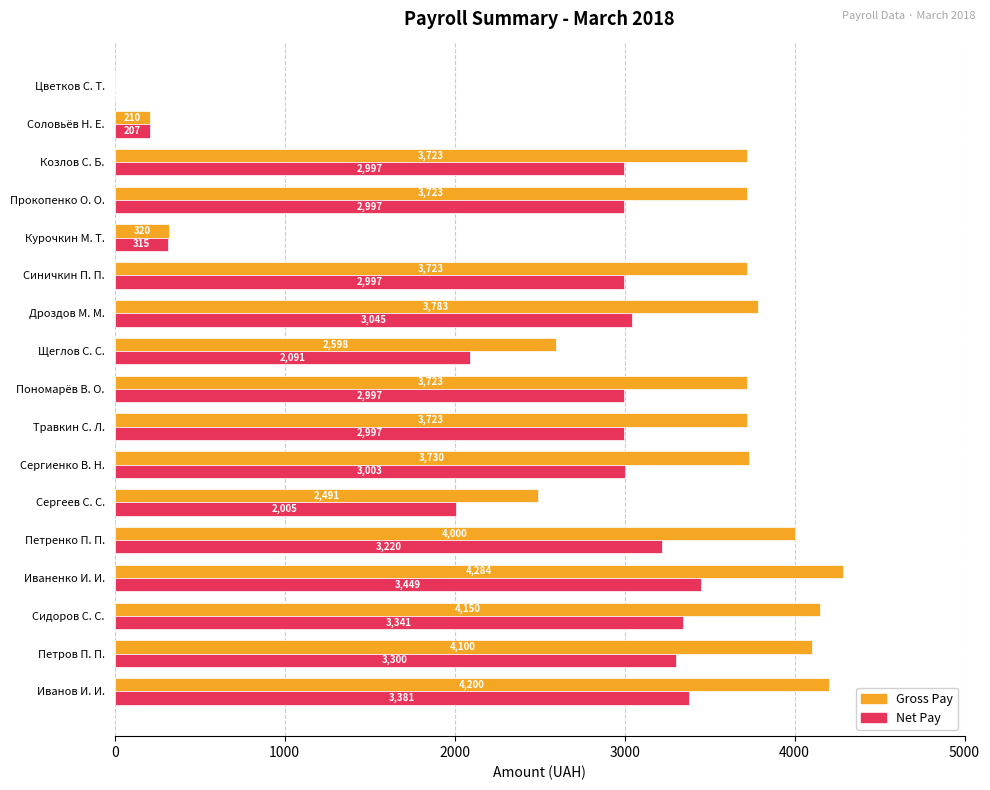

What are all the series names shown in the legend?

Gross Pay, Net Pay